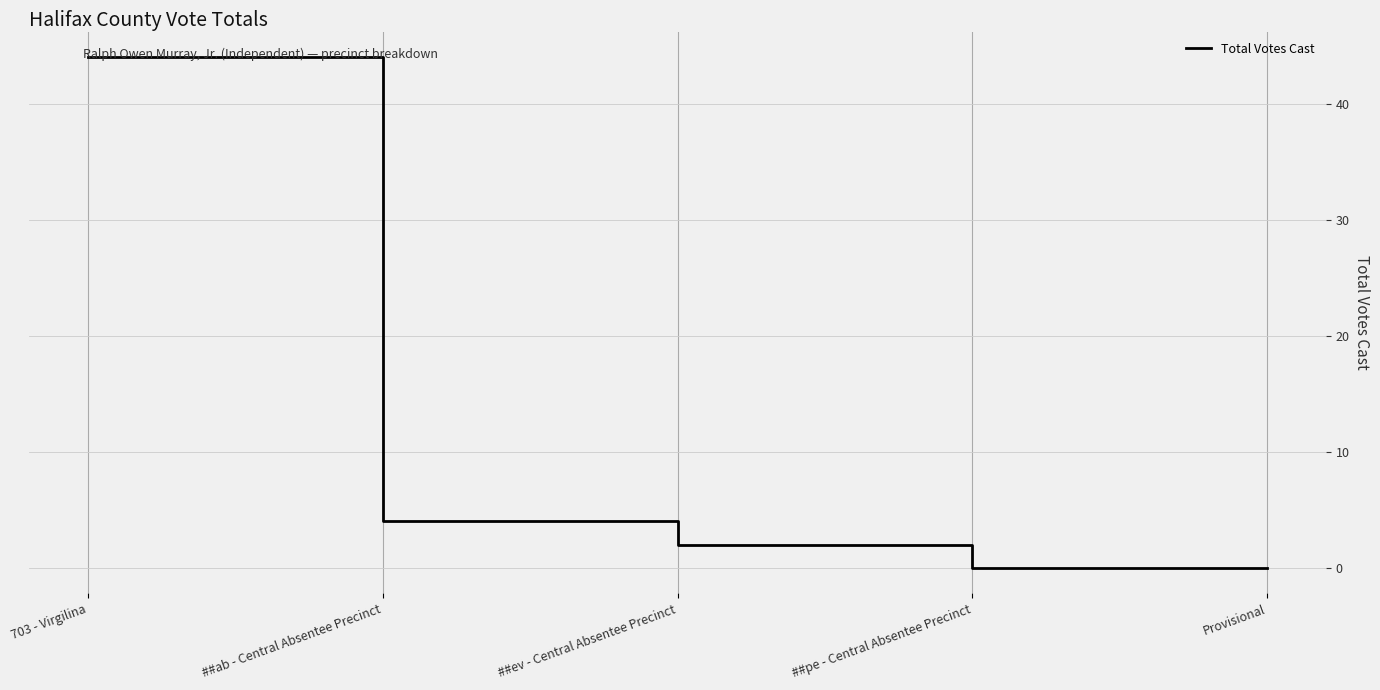

What position from the left is 703 - Virgilina?

1